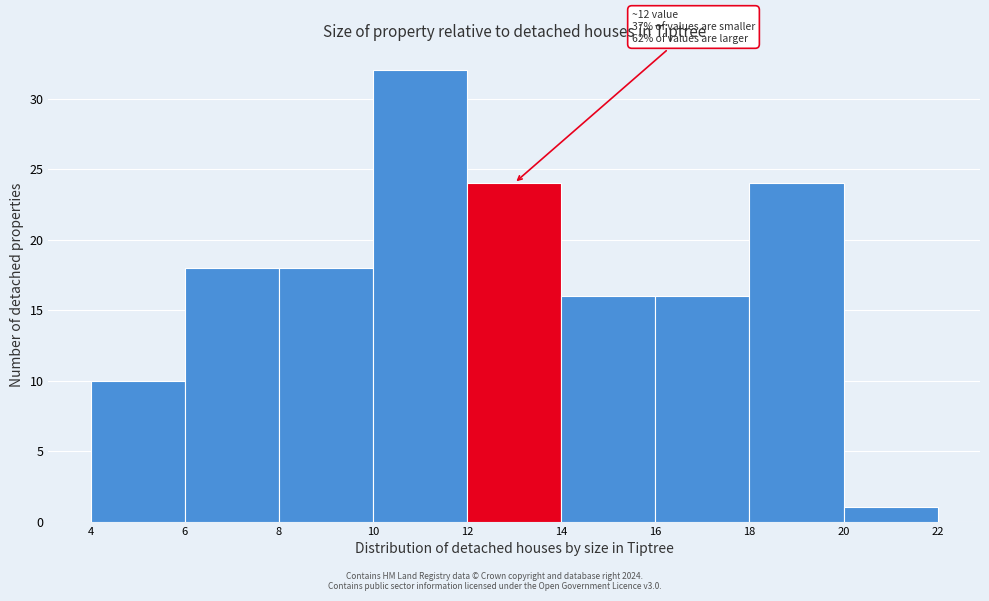

Over which range of the x-axis is the bar tallest?

10 to 12